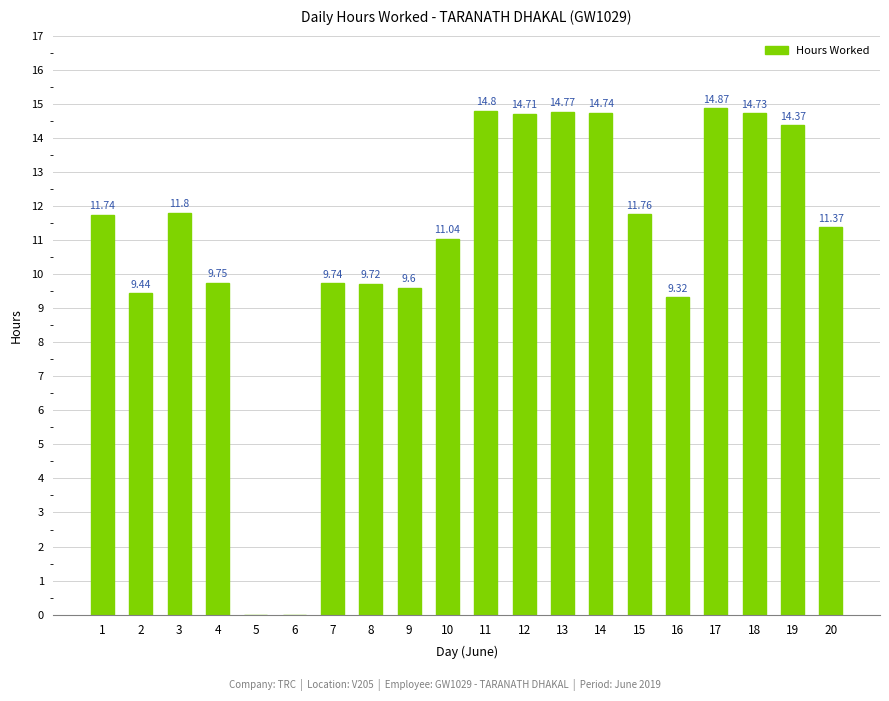

The value at 14 is 6.0. True or false?

False